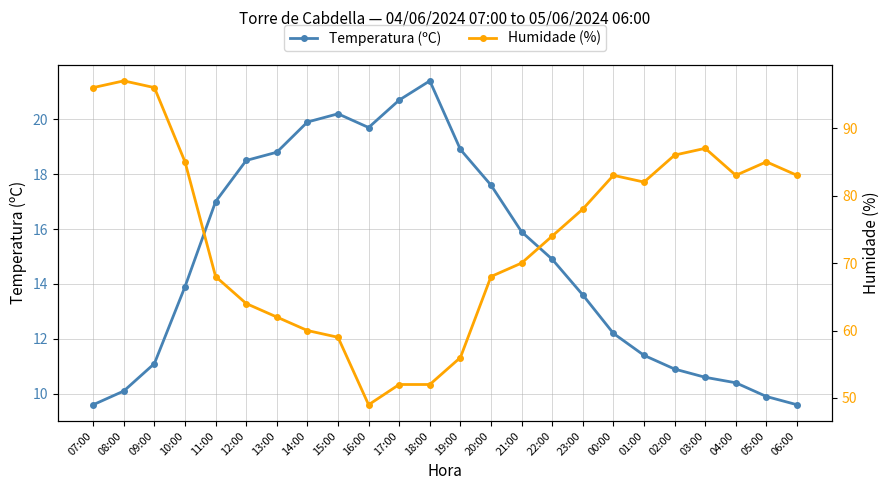

What is the label of the 2nd point from the right?

05:00